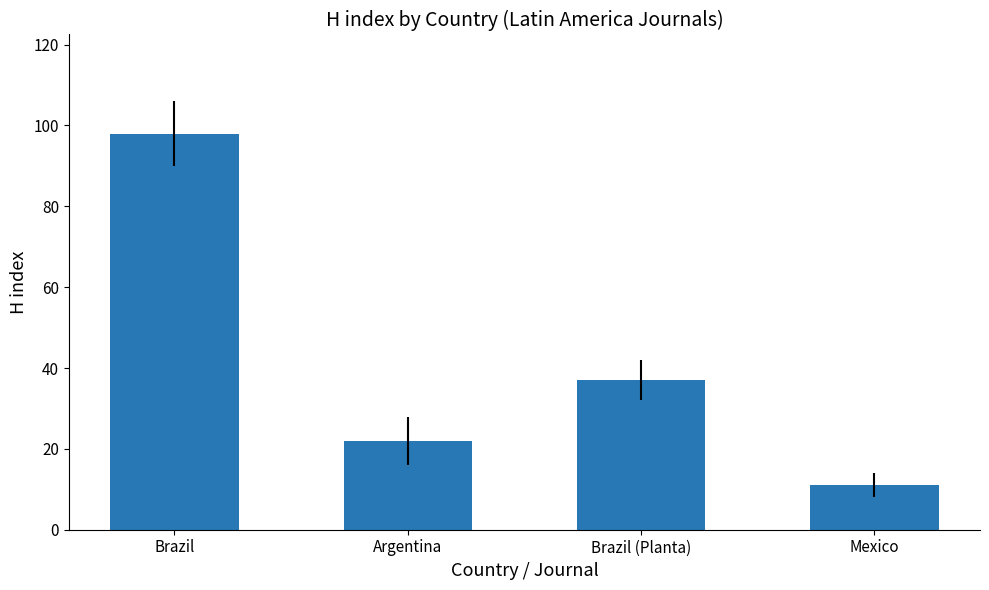

What is the label of the 4th bar from the left?

Mexico